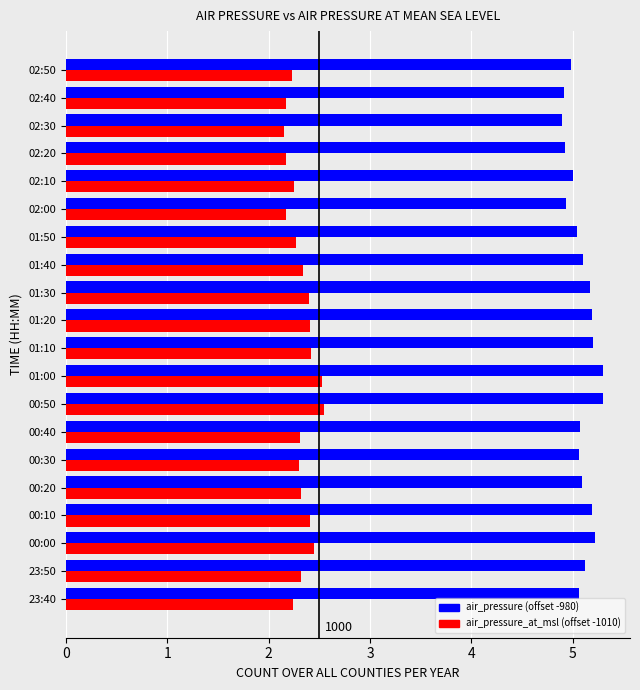

What is the maximum value shown in the chart?

5.3